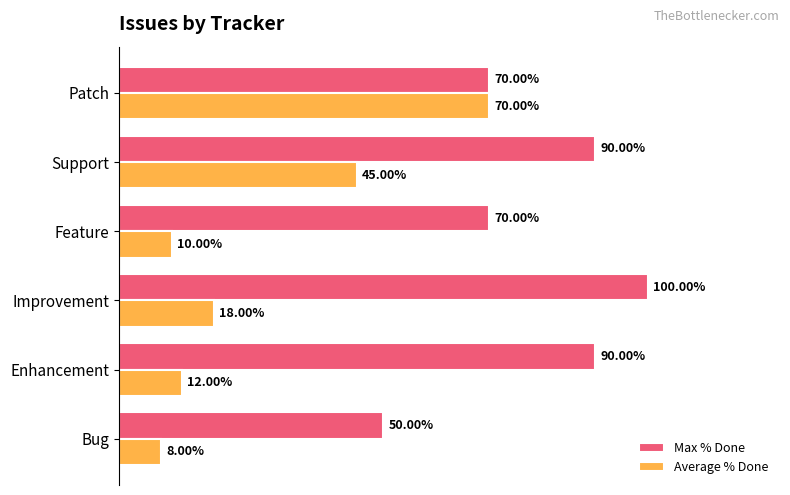

Which series changed the most between Feature and Patch?

Average % Done